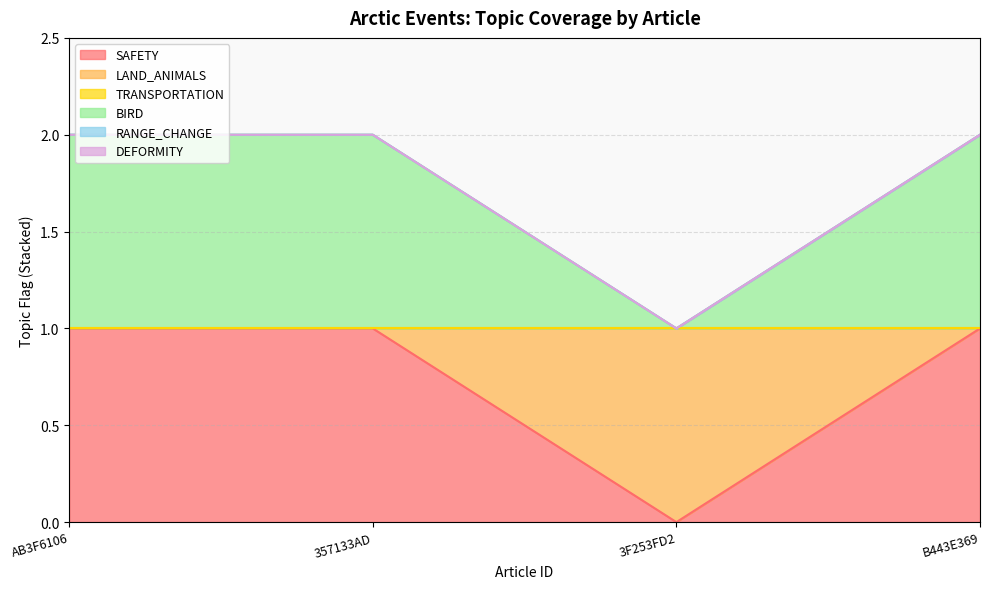

Which series has the widest spread of values?

SAFETY